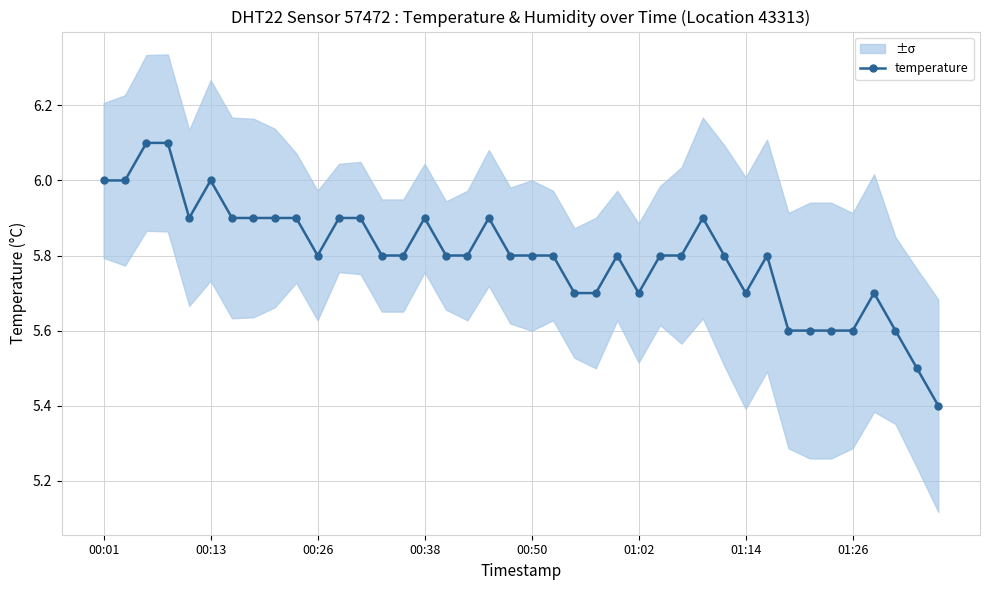

What is the difference between the values at 24 and 39?

0.4